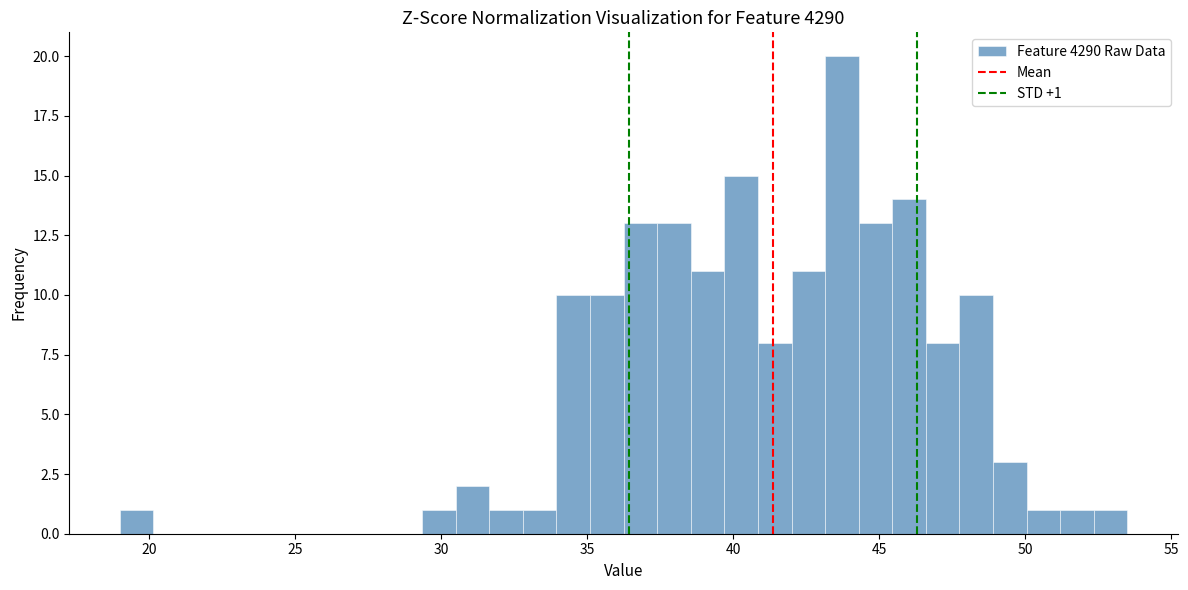

Read against the x-axis, roughly where is the centre of the tallest bar?

43.5